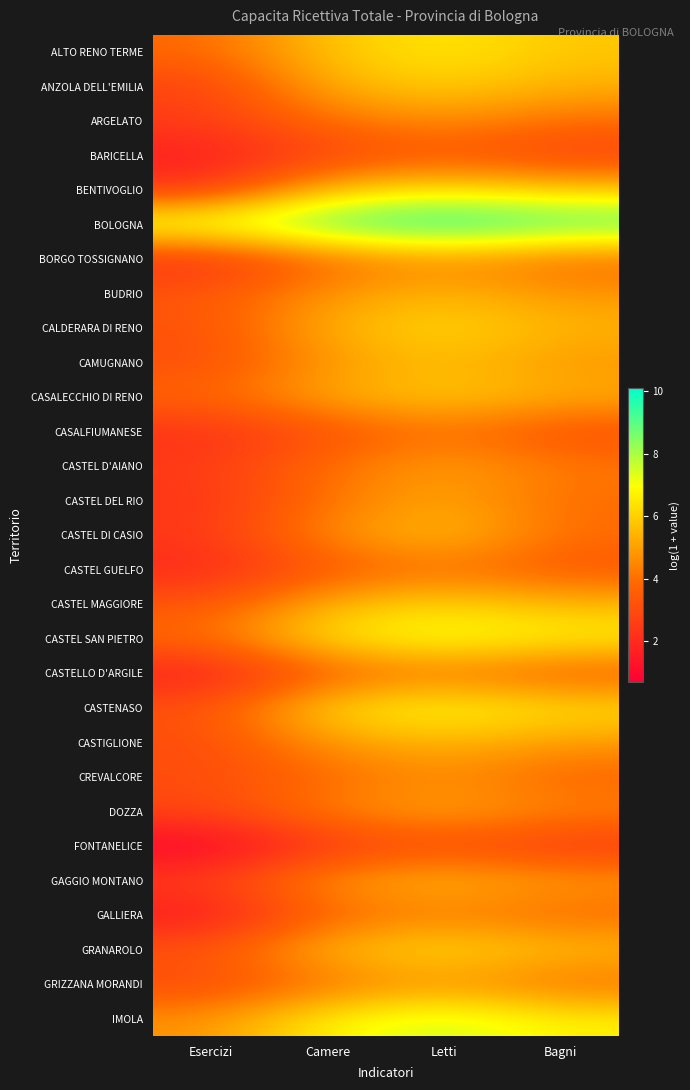

What is the total value across all series at Bagni?

138.3